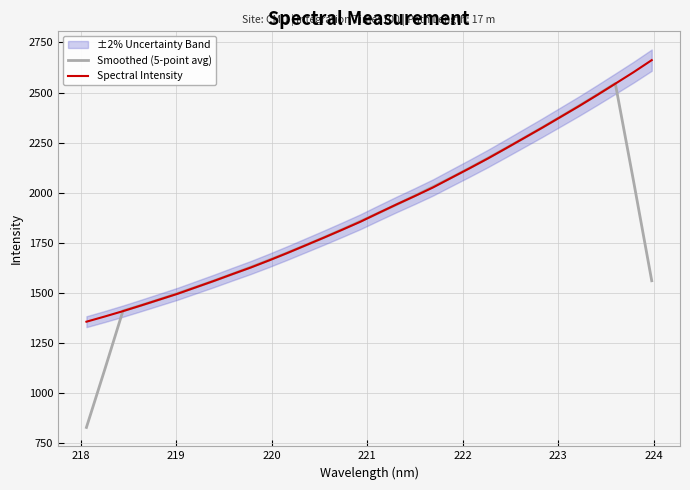

Rank the series by their average value, from lowest to highest.

Smoothed (5-point avg), Spectral Intensity